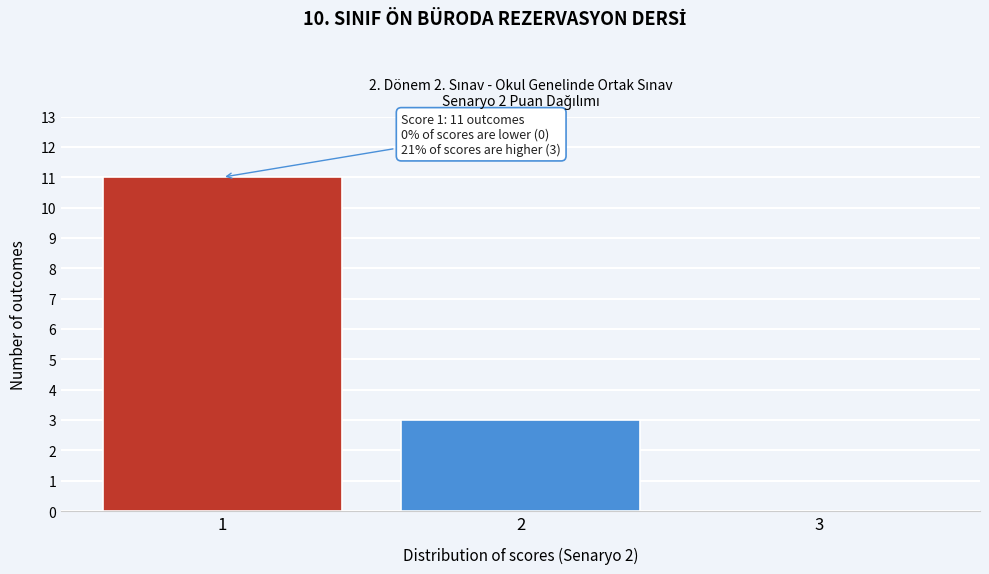

Reading left to right, transcribe all the data shown in this chart.

1=11	2=3	3=0